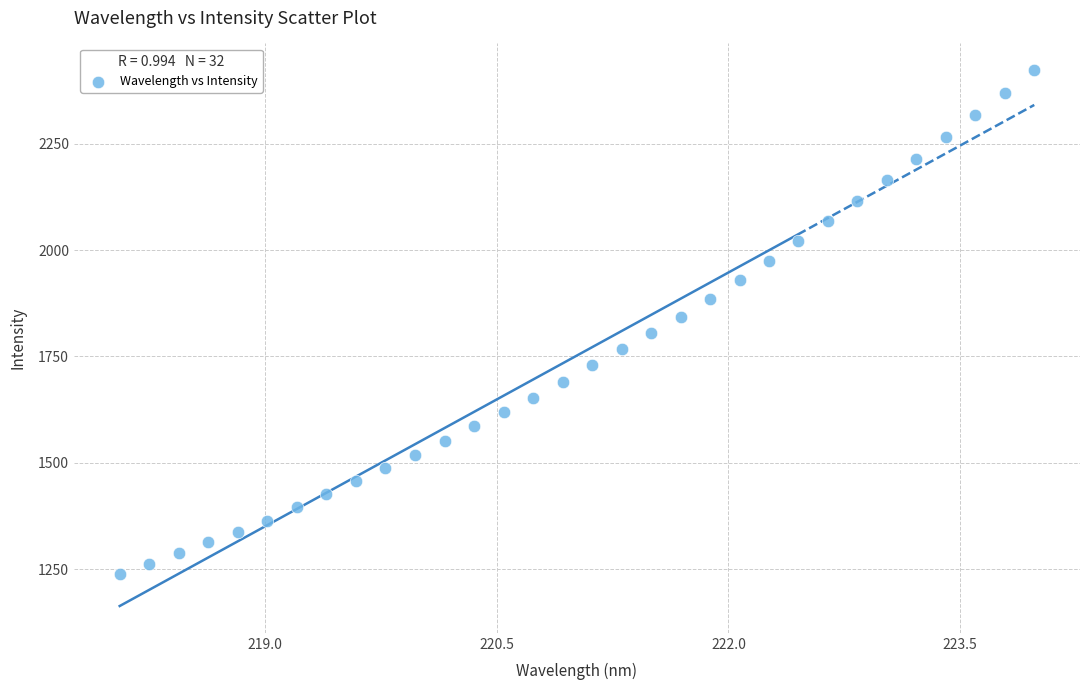

What is the range of Y values (max minus min)?

1183.5